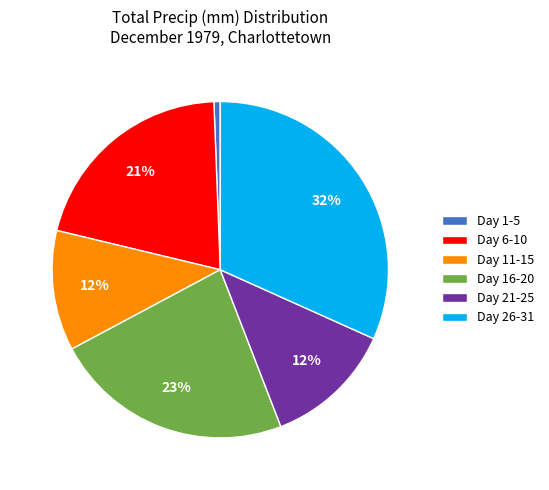

To the nearest percent, what percentage of the pie is Day 16-20?

23%